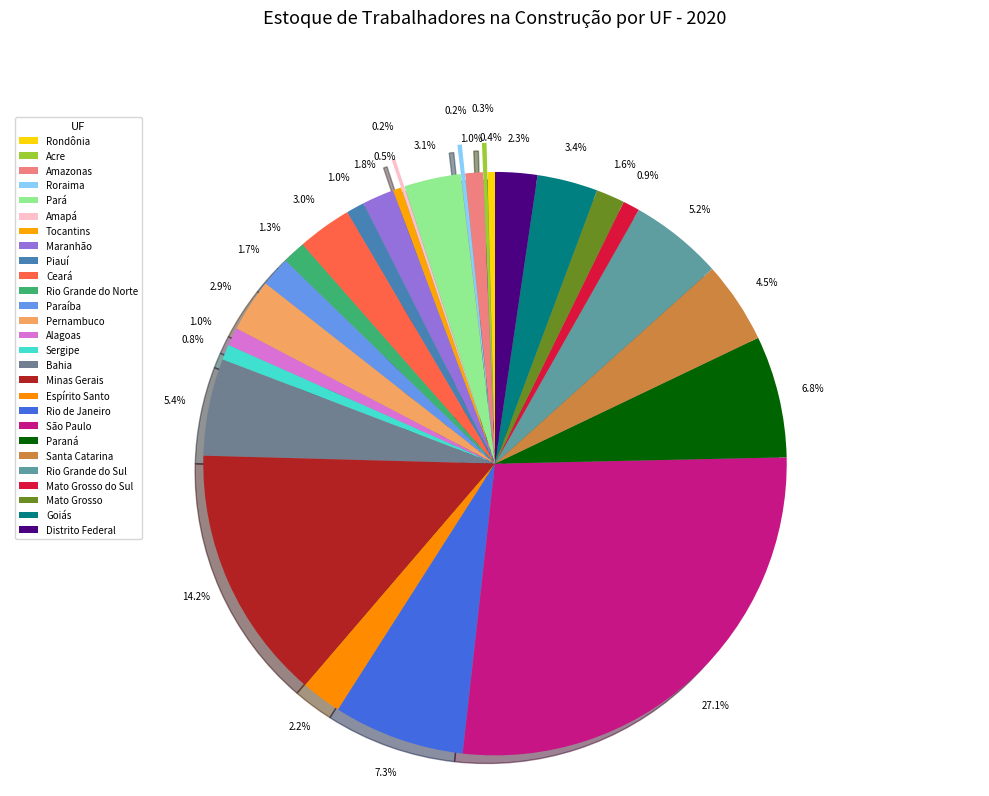

Does Paraná represent more than half of the total?

No